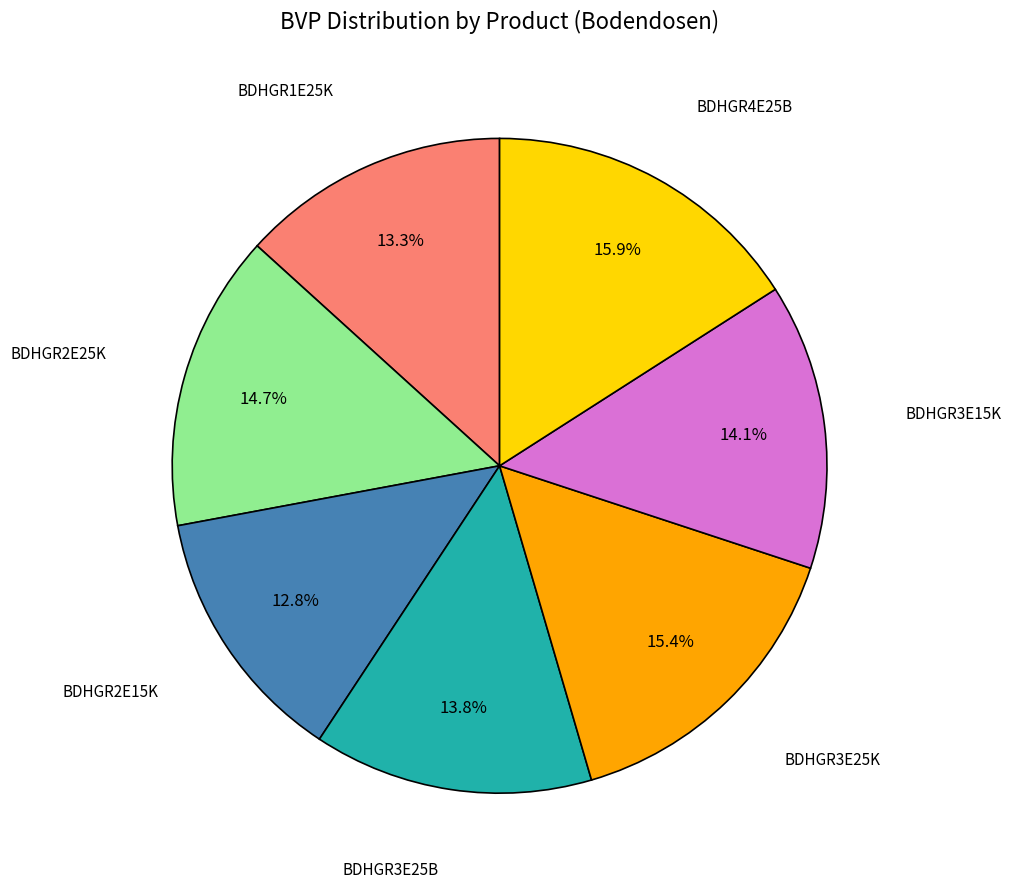

Approximately how many times larger is the value at BDHGR3E15K compared to BDHGR2E15K?

1.1